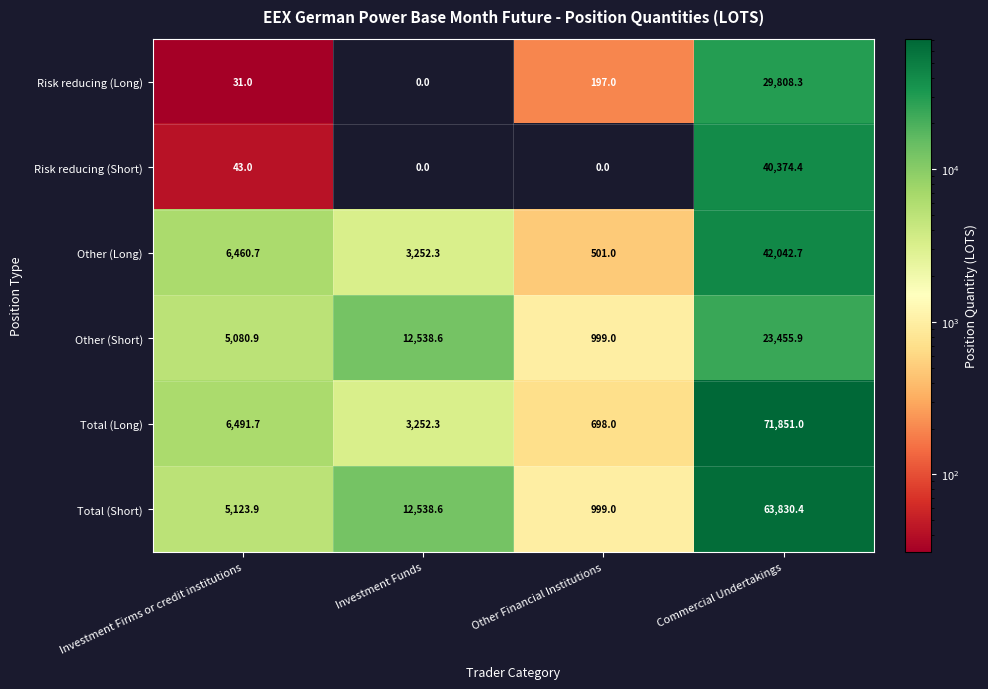

What is the total value across all series at Investment Funds?

31581.8